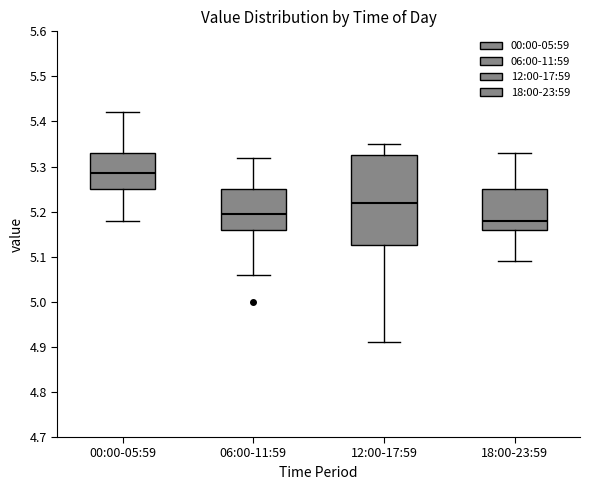

Where does the lower whisker of the box for 06:00-11:59 end on the y-axis? The values are not printed on the chart, so give them approximately, as read against the axis.

5.06